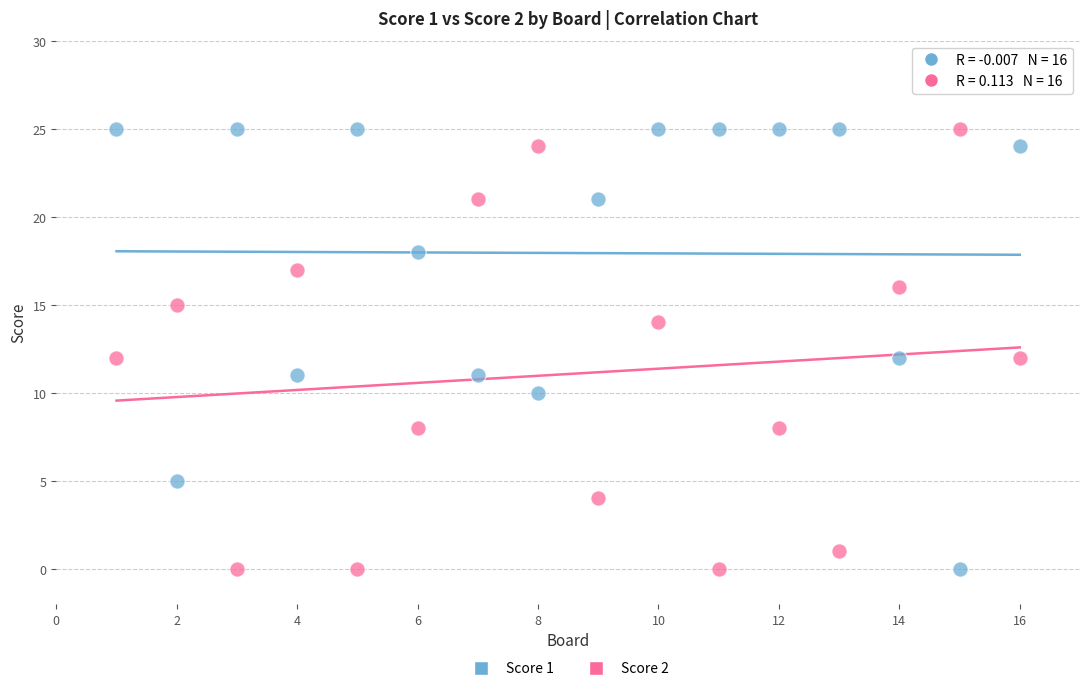

What is the X range (max minus min) for the scatter plot?

15